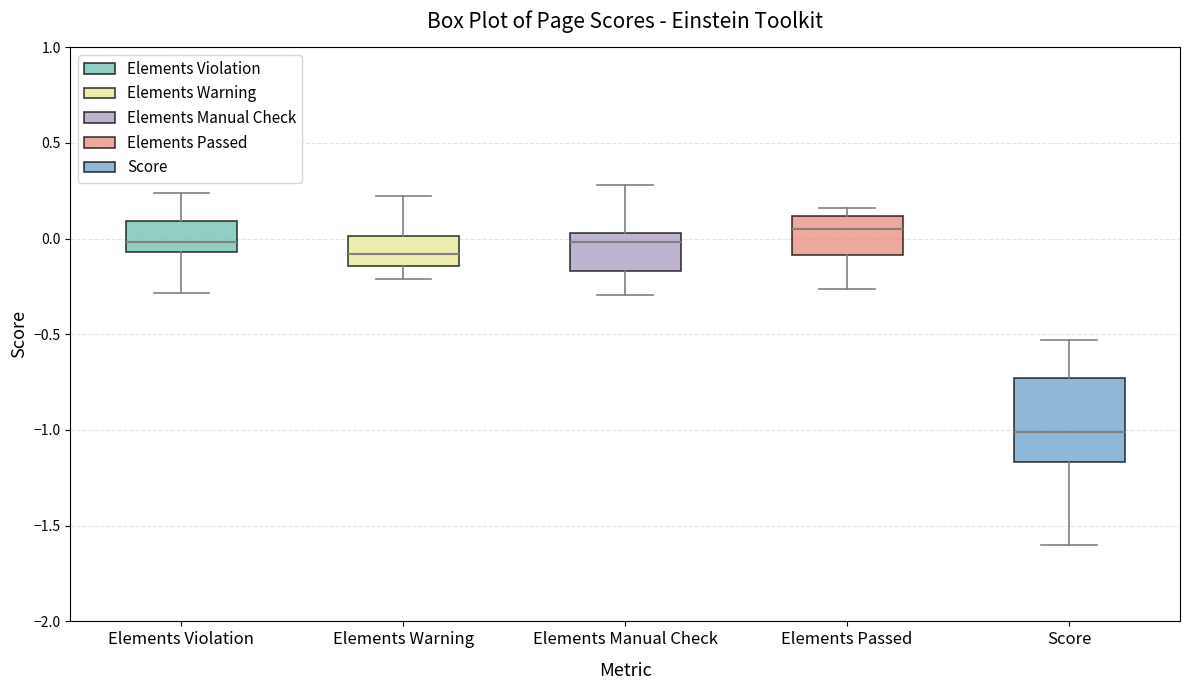

Reading left to right, transcribe this box plot: for each box, give where its median line is, the range the box spans, and where its two whiskers end, as read against the y-axis. The values are not printed on the chart, so give them approximately, as read against the axis.

Elements Violation: median 0.00, box -0.05 to 0.10, whiskers -0.30 to 0.25
Elements Warning: median -0.10, box -0.15 to 0.00, whiskers -0.20 to 0.20
Elements Manual Check: median 0.00, box -0.15 to 0.05, whiskers -0.30 to 0.30
Elements Passed: median 0.05, box -0.10 to 0.10, whiskers -0.25 to 0.15
Score: median -1.00, box -1.15 to -0.75, whiskers -1.60 to -0.55